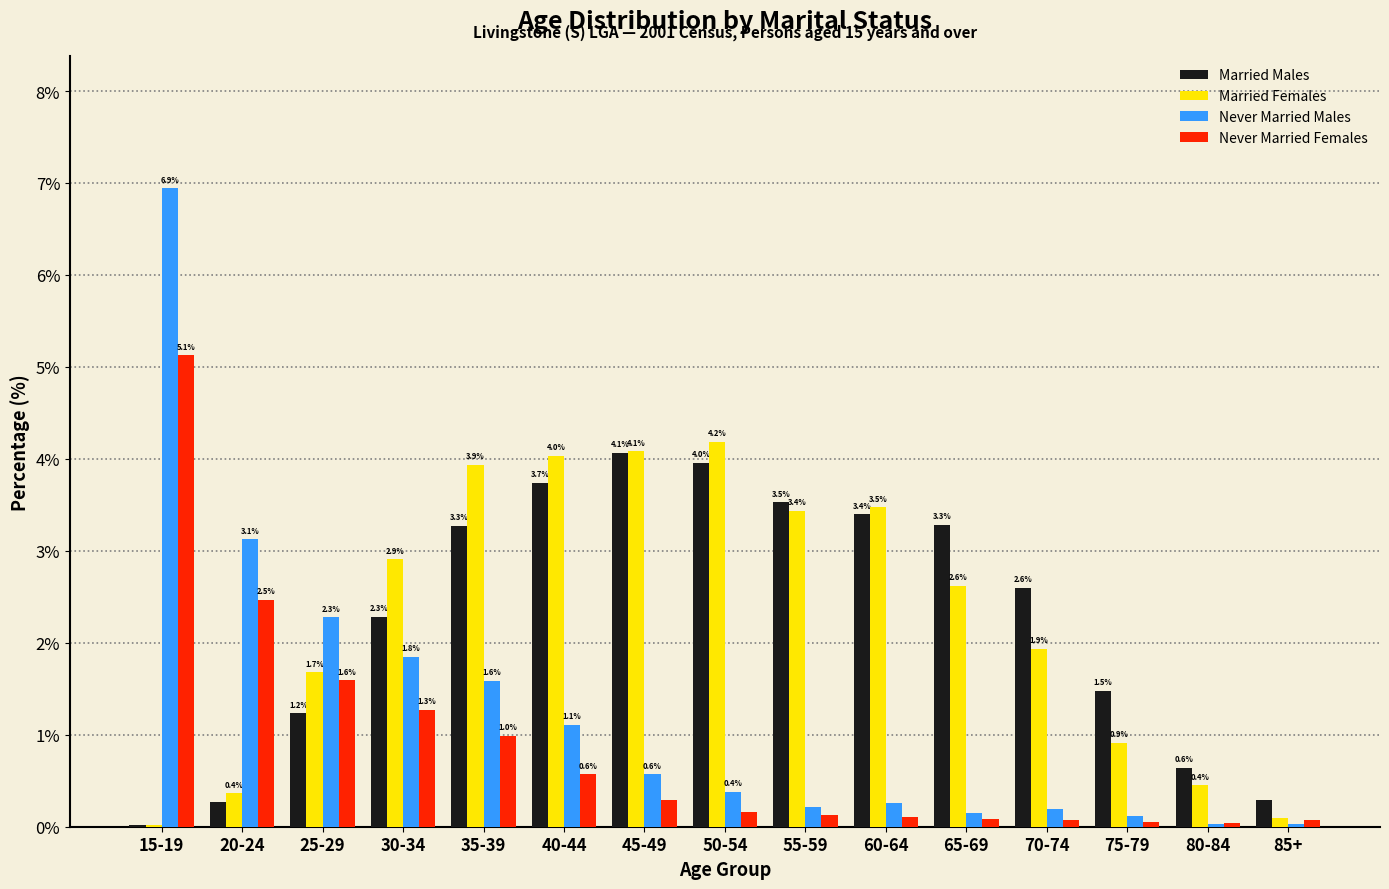

Which category has the highest value in the Never Married Females series?

15-19